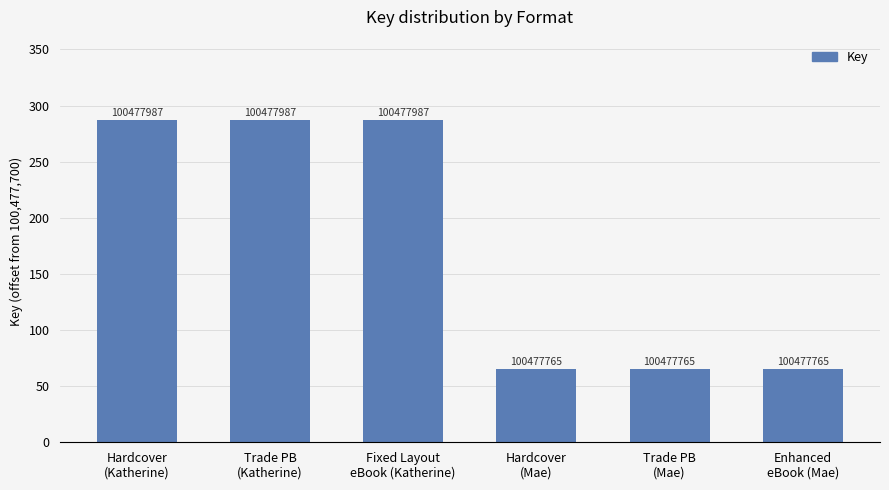

Rank the categories by value from highest to lowest.

Hardcover
(Katherine), Trade PB
(Katherine), Fixed Layout
eBook (Katherine), Hardcover
(Mae), Trade PB
(Mae), Enhanced
eBook (Mae)